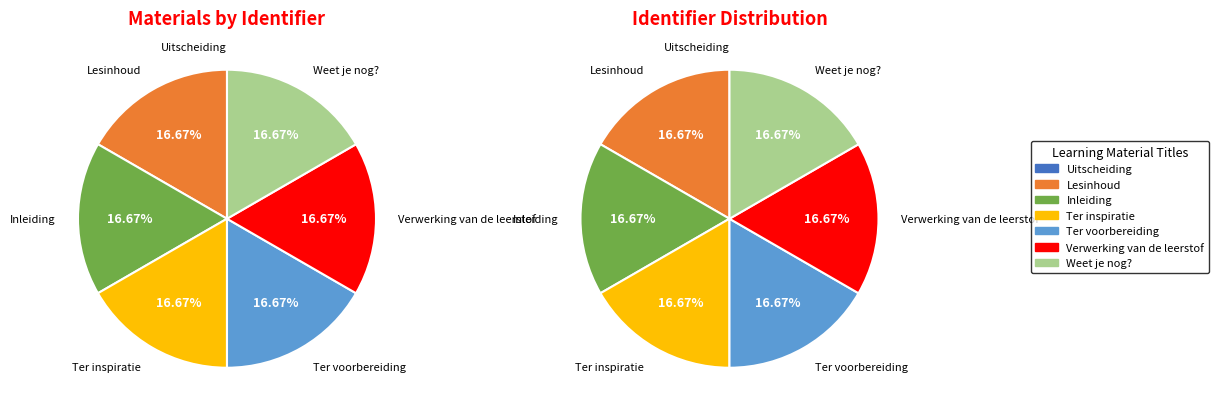

The Ter inspiratie slice represents 9% of the pie. True or false?

False